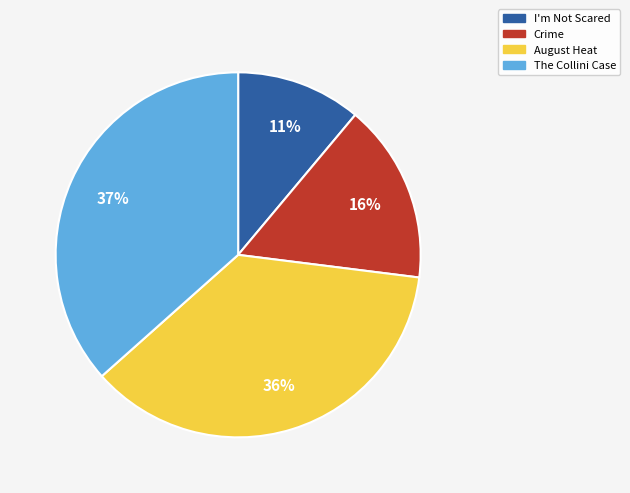

To the nearest percent, what percentage of the pie is I'm Not Scared?

11%